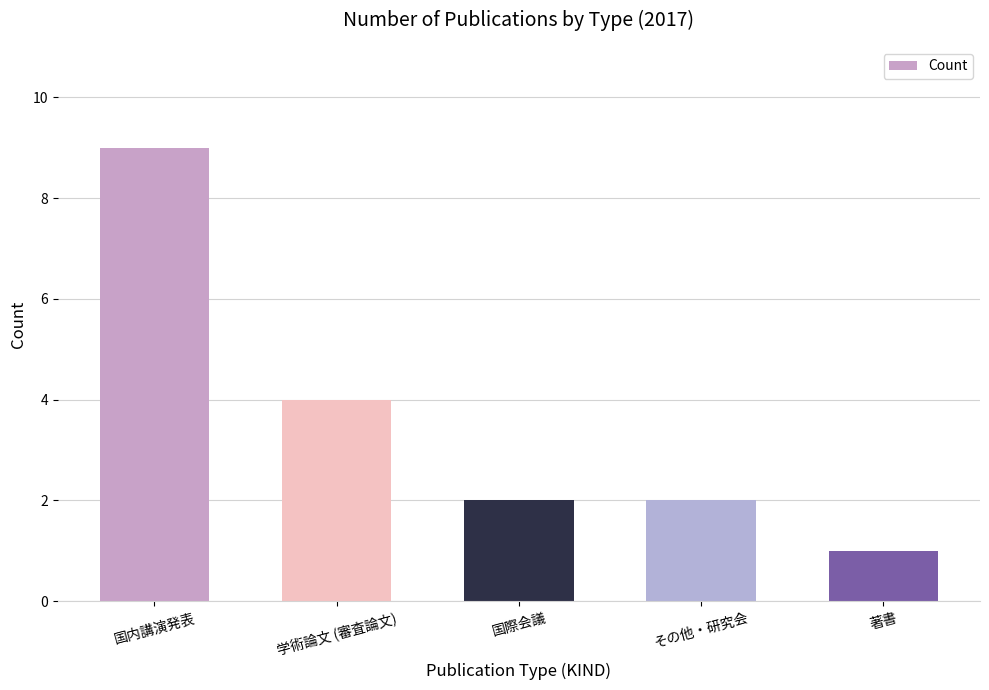

Is it true that the value at 著書 is 2?

False